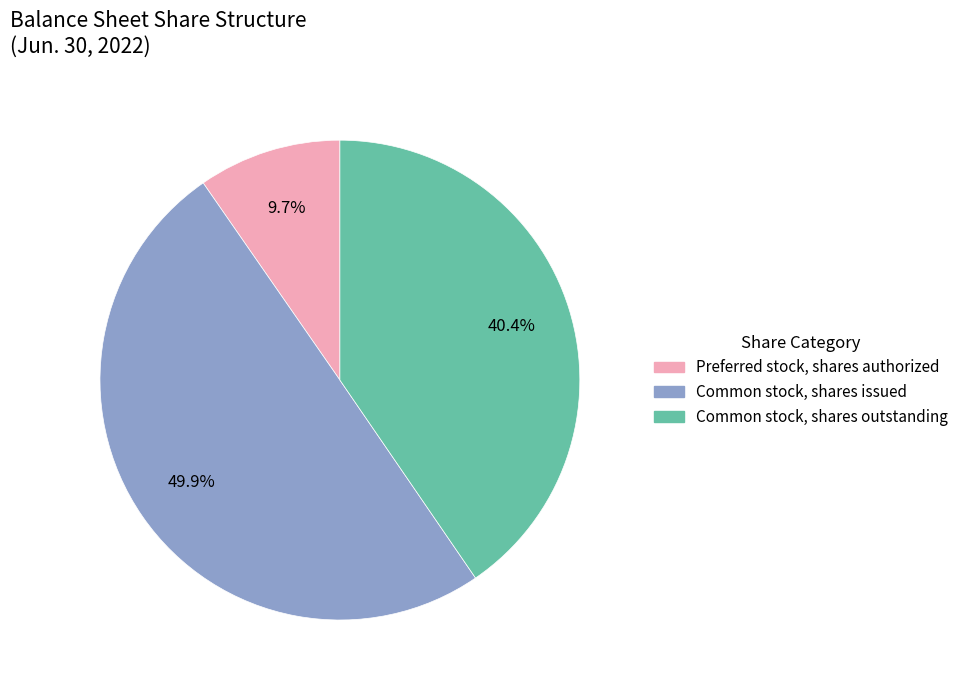

How many slices are in this pie chart?

3